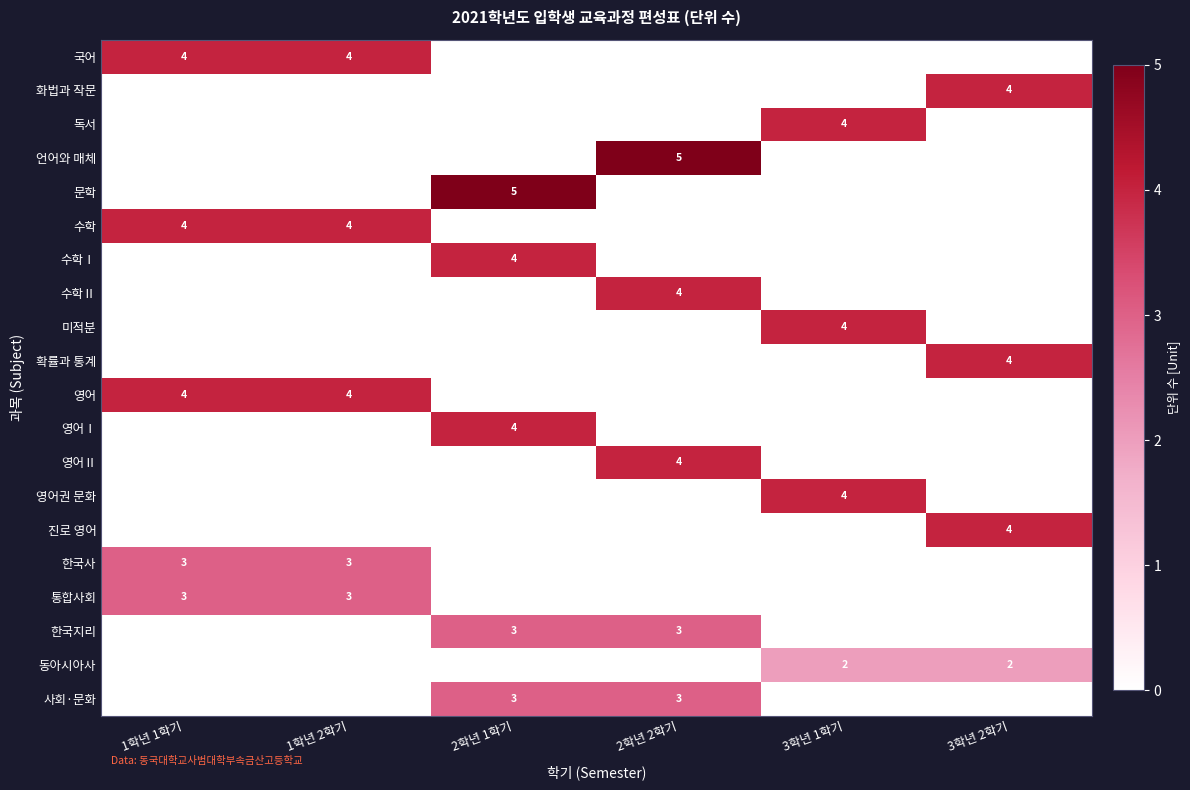

True or false: 통합사회 has a value of 5 at 1학년 2학기.

False